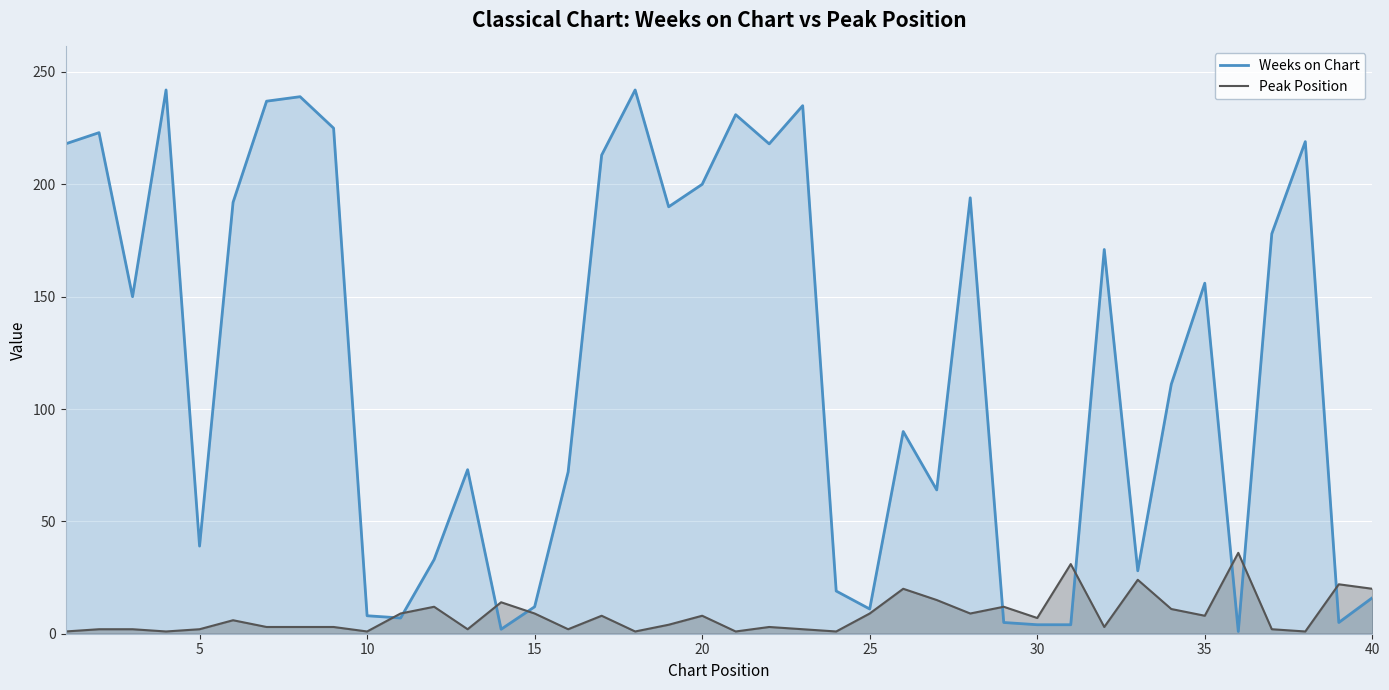

Which series has the widest spread of values?

Weeks on Chart